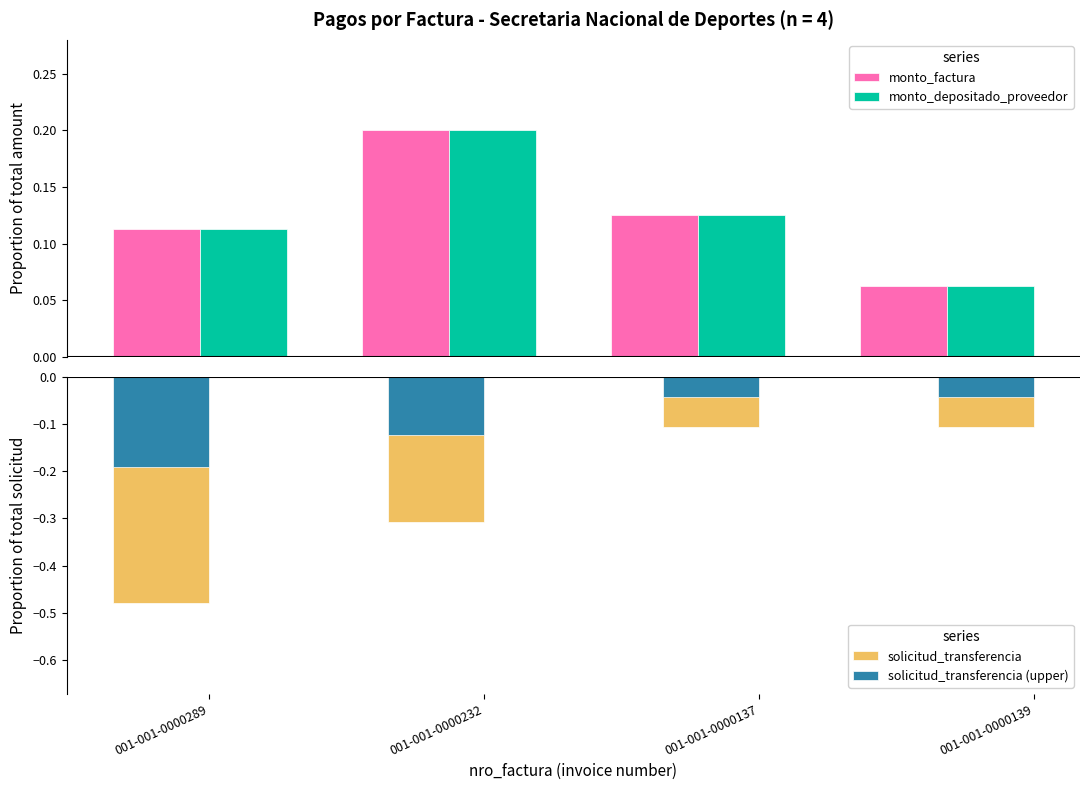

List the series in order of their peak value, highest first.

monto_factura, monto_depositado_proveedor, solicitud_transferencia (upper), solicitud_transferencia